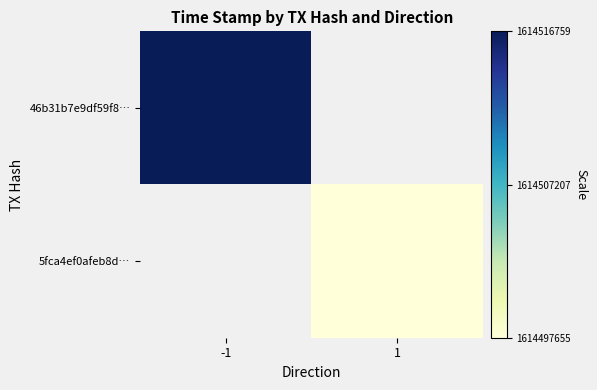

How many distinct data groups are displayed?

2